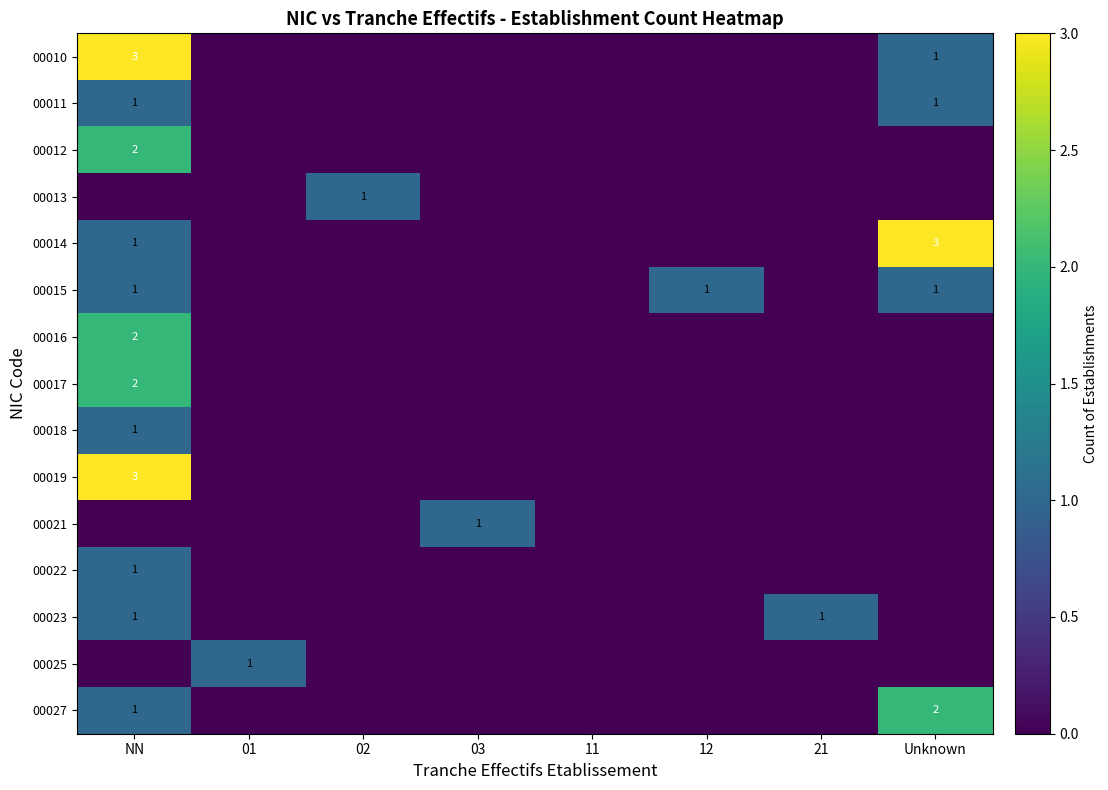

Is it true that 00018 equals 1 at NN?

True